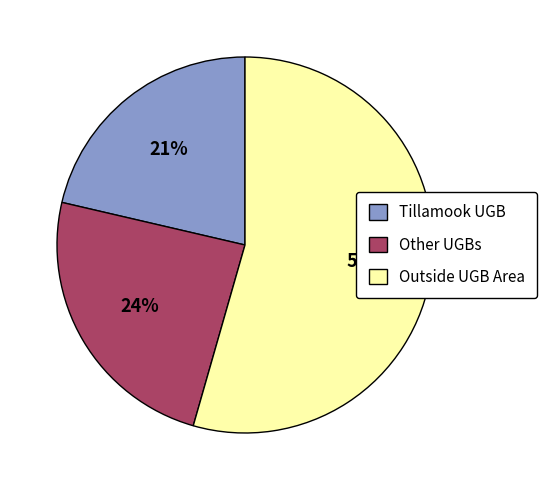

Which slice is the largest?

Outside UGB Area